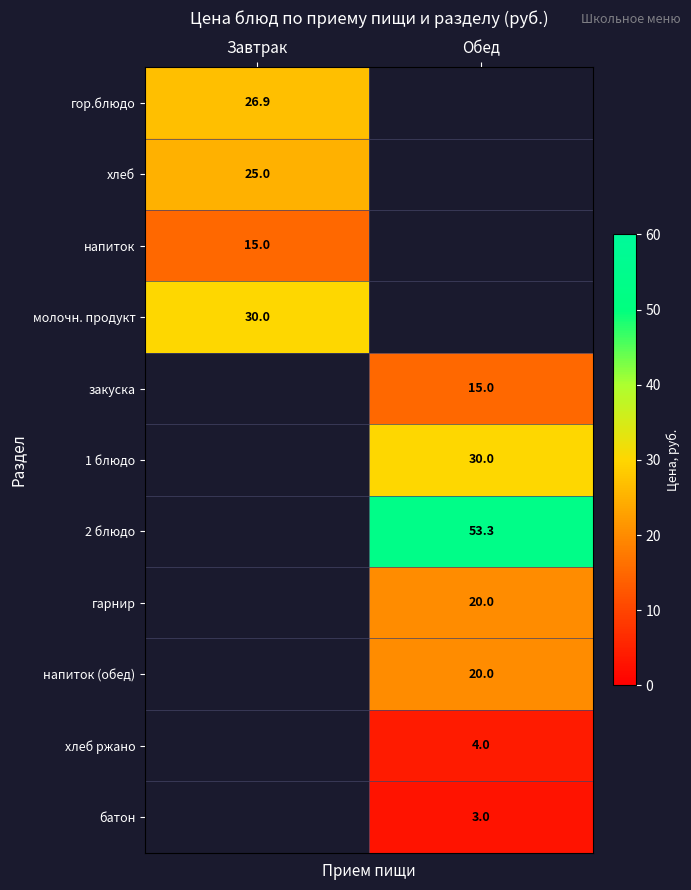

The value of 2 блюдо at Обед is 53.3. True or false?

True